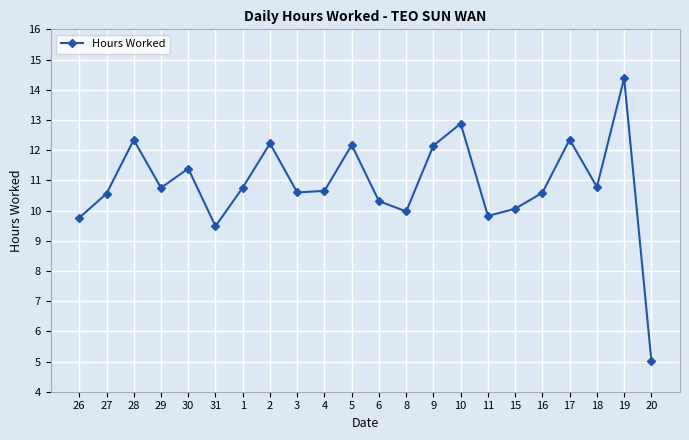

True or false: there are more than 1 points higher than both neighbors.

True